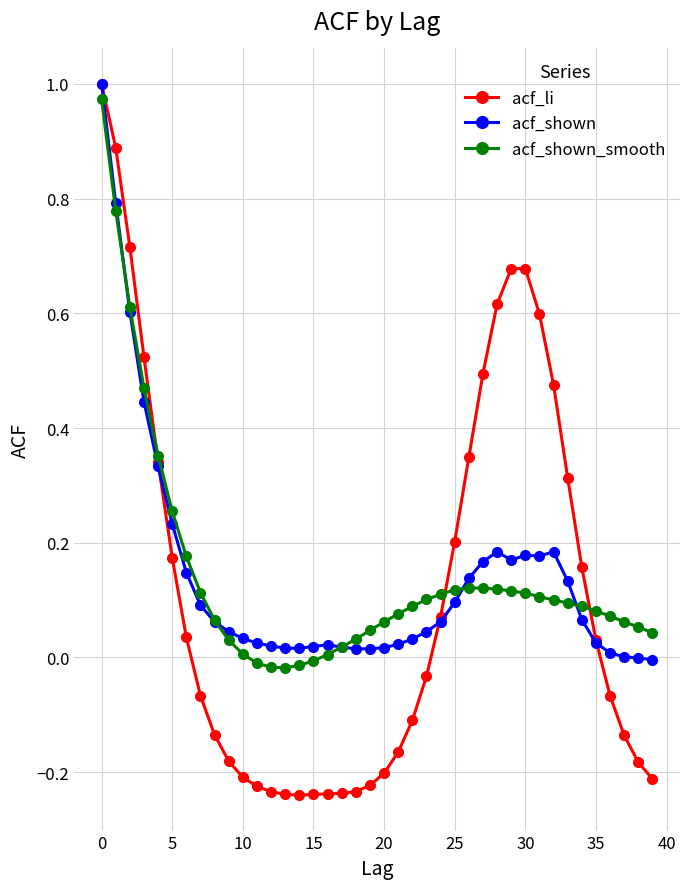

True or false: acf_li has a value of 1.1 at 30.

False